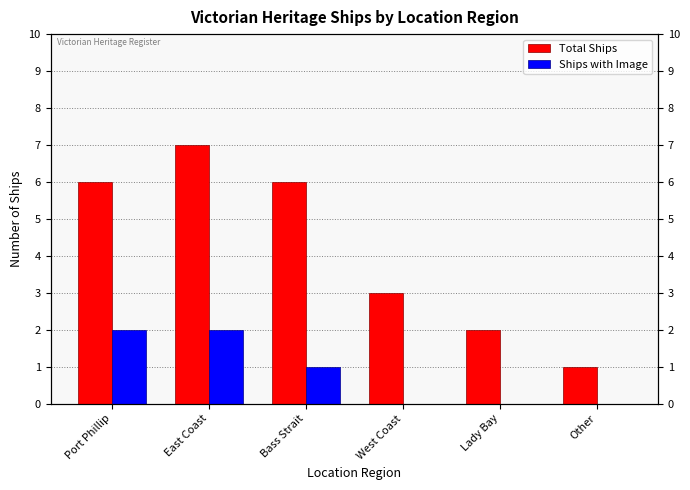

How many data points in Ships with Image are above 1?

2